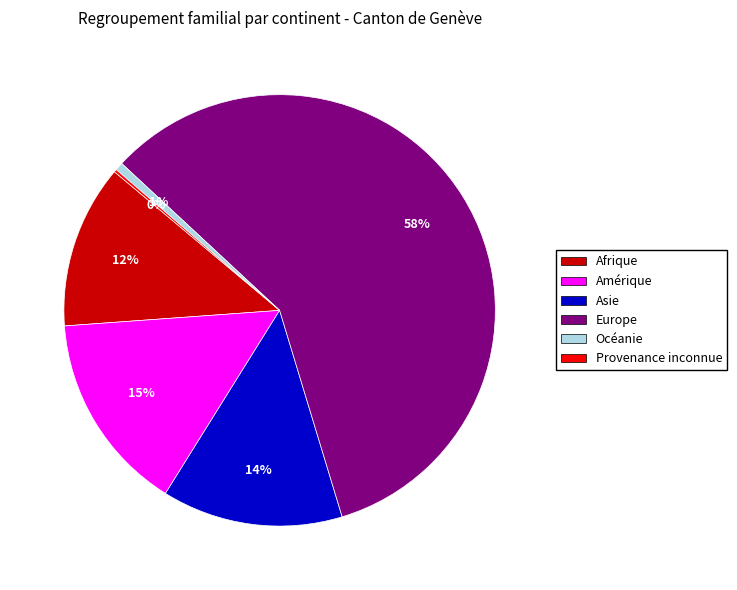

Is the sum of Afrique and Asie greater than half?

No